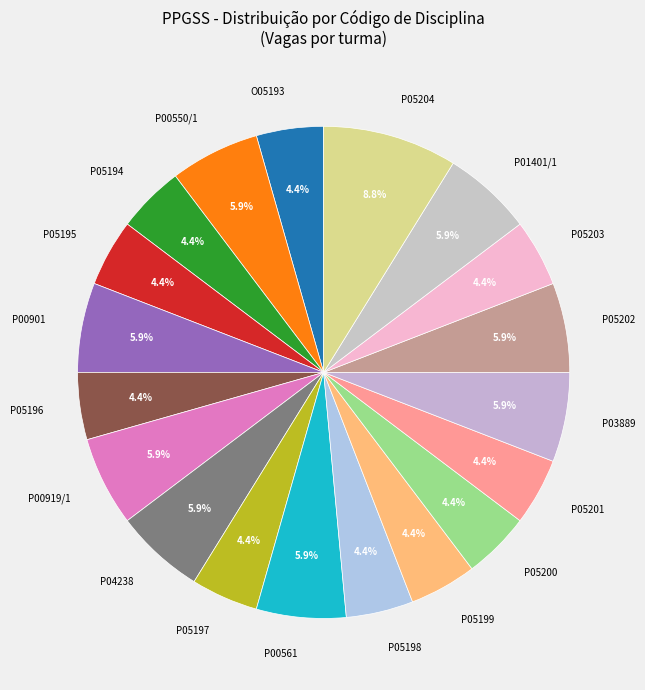

Is there a majority slice in this chart?

No